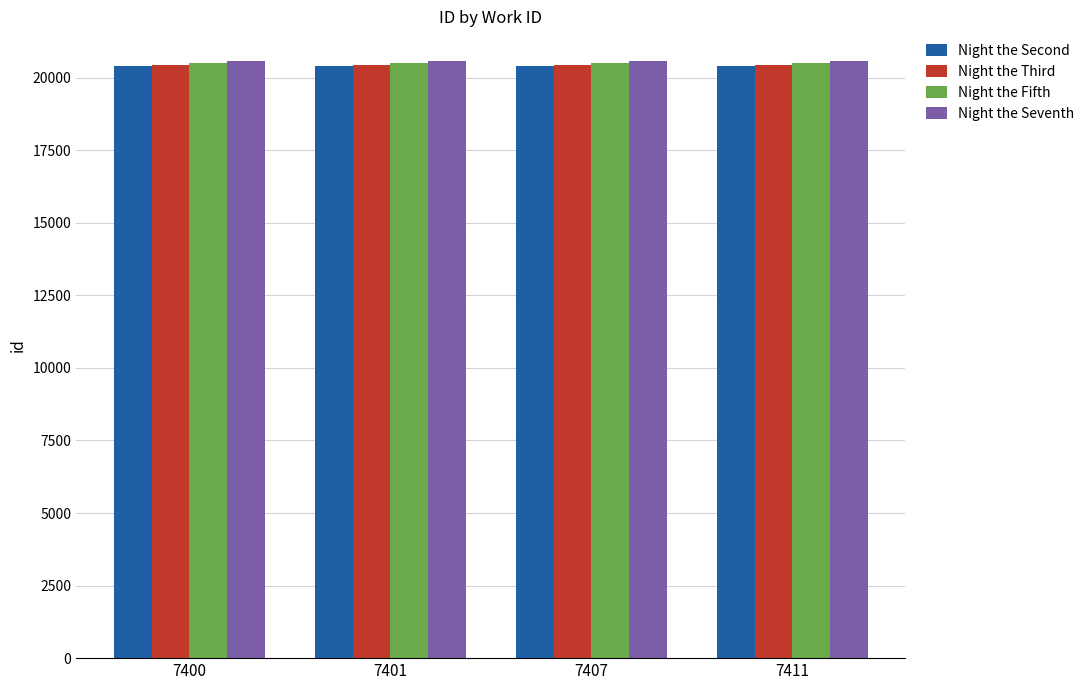

Reading right to left, what are all the values shown in this chart?

Night the Second: 20407	20407	20407	20407
Night the Third: 20429	20429	20429	20429
Night the Fifth: 20506	20506	20506	20506
Night the Seventh: 20571	20571	20571	20571